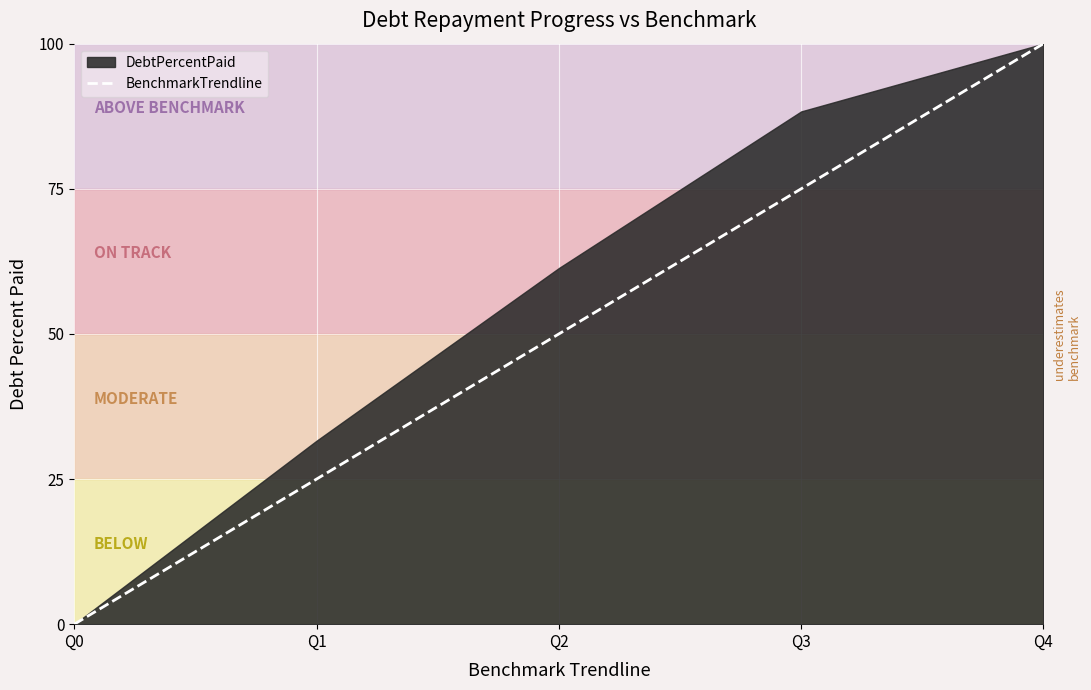

What is the value of the 5th point from the left?

100